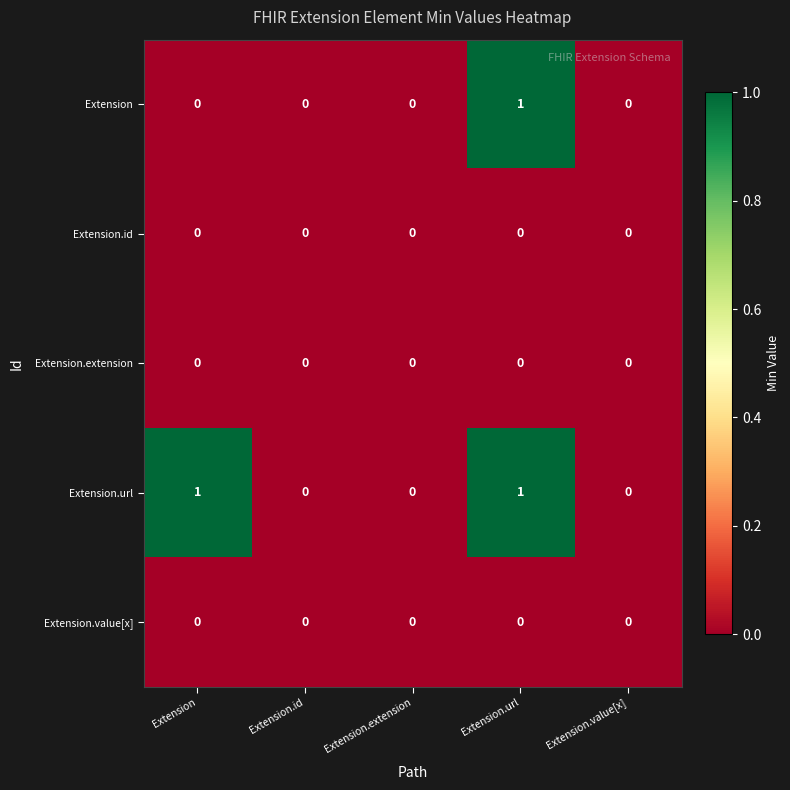

The Extension.url series shows 1 at Extension. True or false?

True